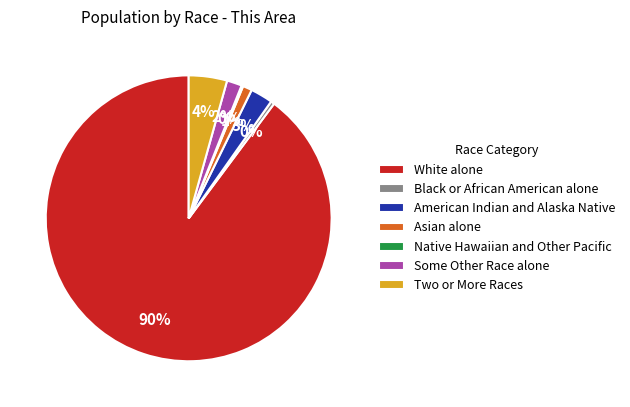

Which slice represents more than half of the pie?

White alone